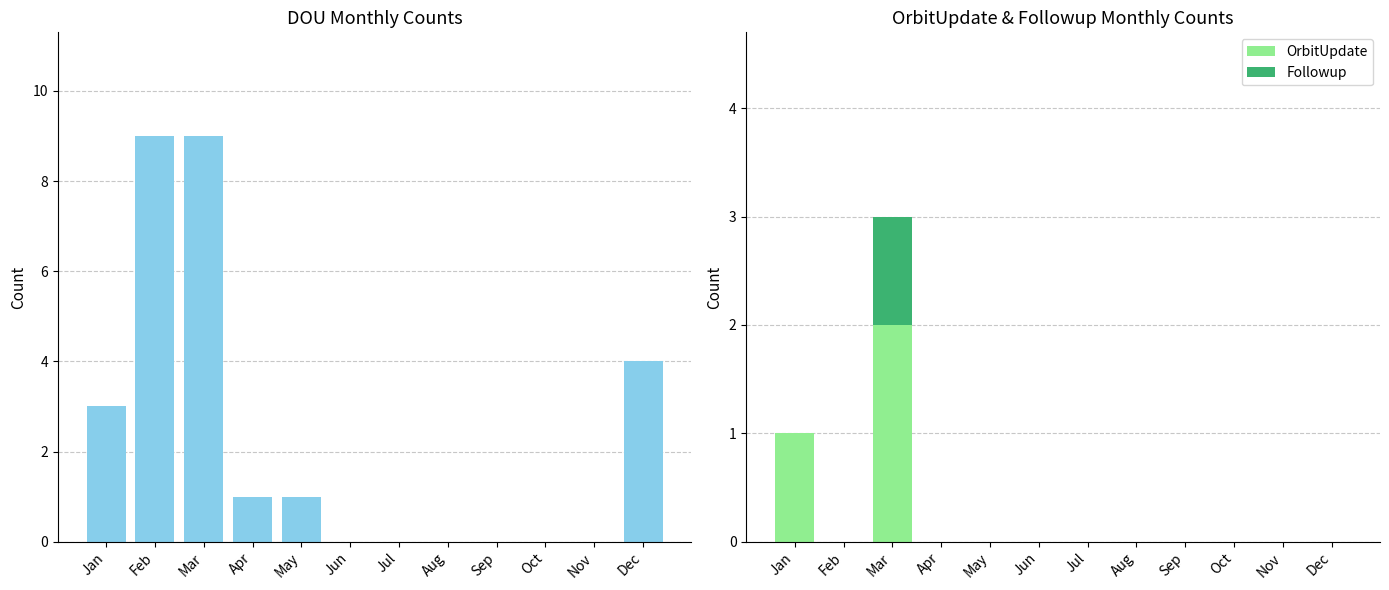

Is the value of OrbitUpdate at May greater than the value of Followup at Sep?

No